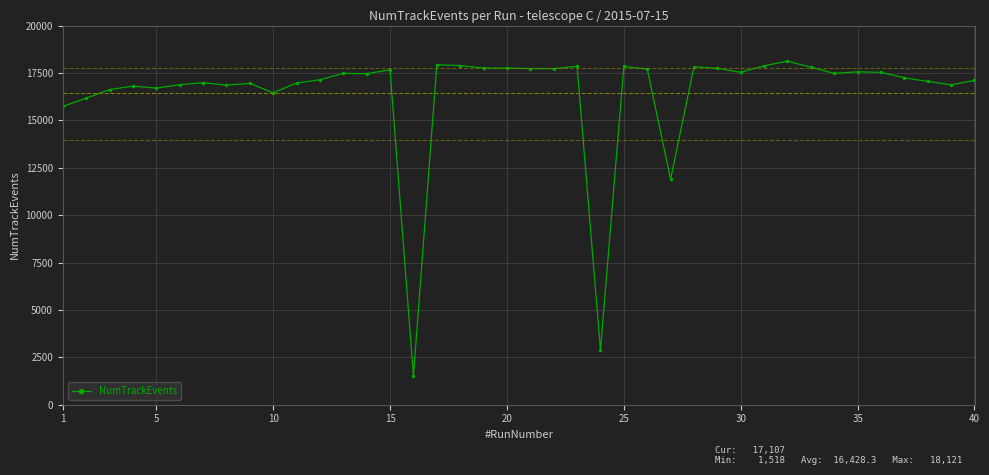

What is the maximum value shown in the chart?

18121